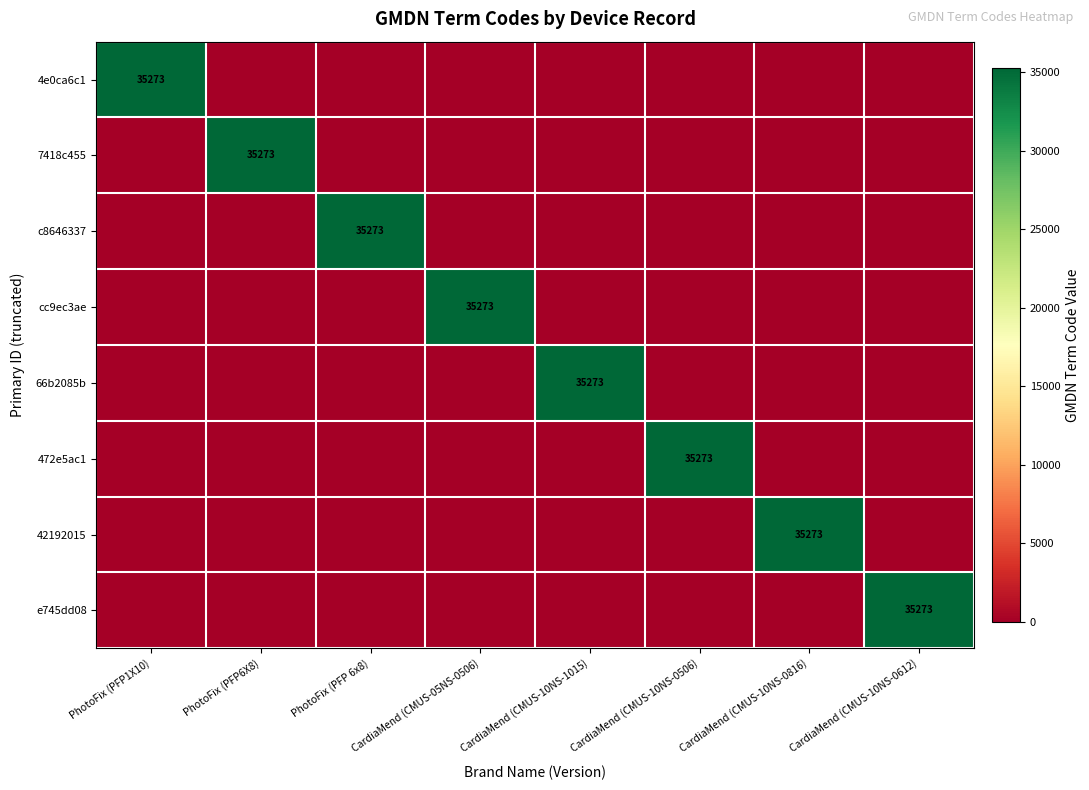

True or false: 7418c455 has a value of 10390 at PhotoFix (PFP6X8).

False